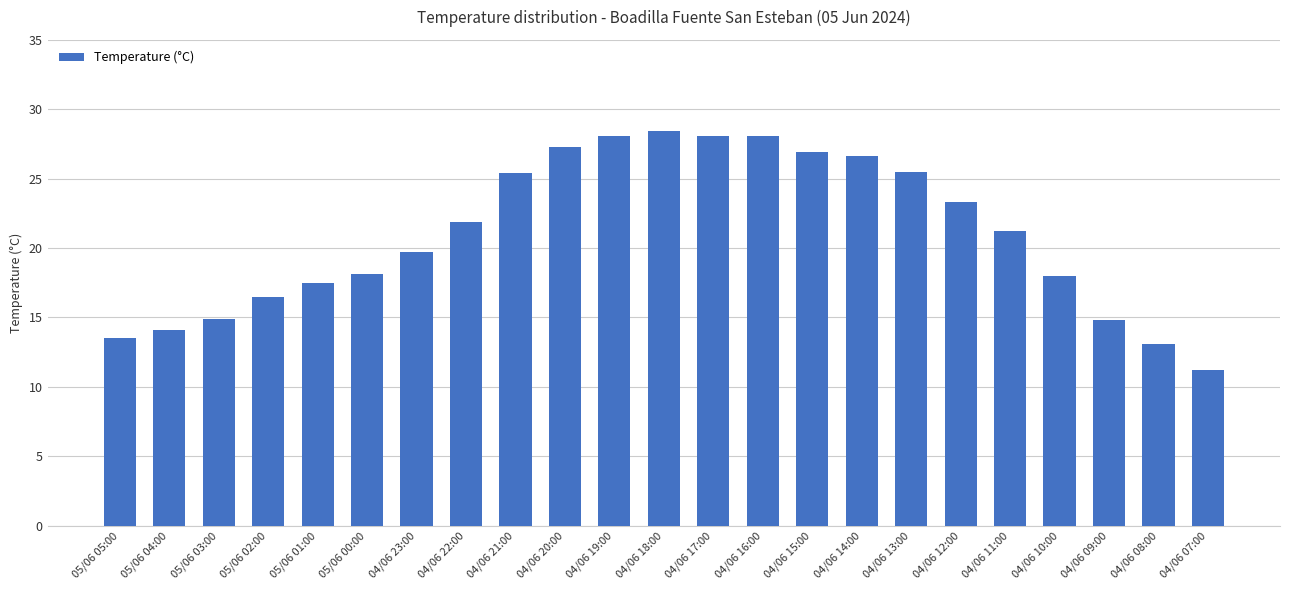

Is it true that the value at 05/06 00:00 is 26.3?

False